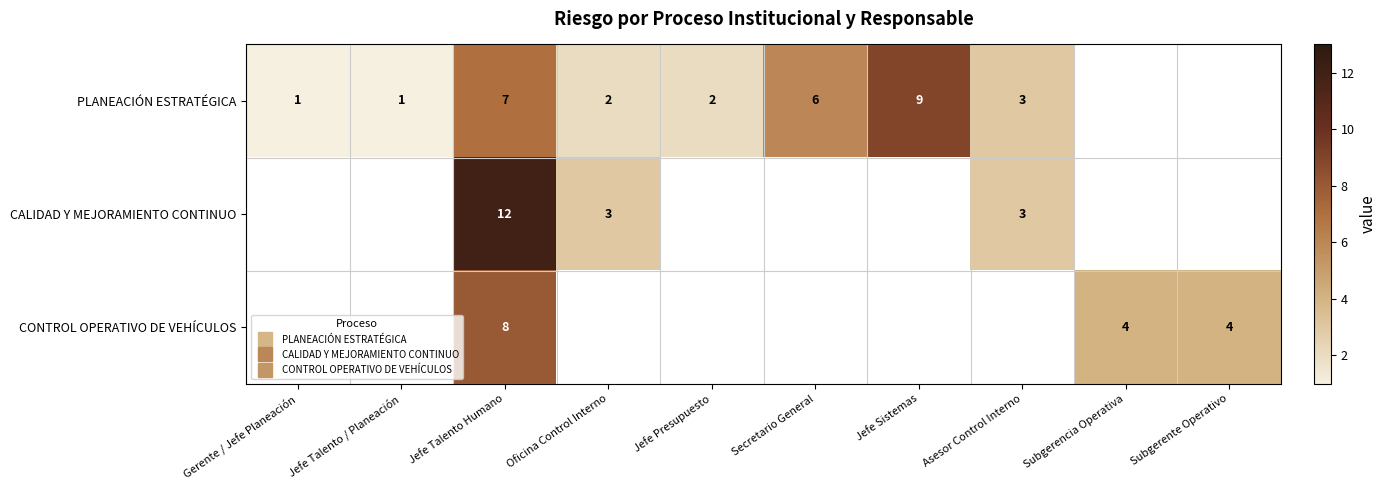

At Secretario General, list the series in order from largest to smallest.

PLANEACIÓN ESTRATÉGICA, CALIDAD Y MEJORAMIENTO CONTINUO, CONTROL OPERATIVO DE VEHÍCULOS